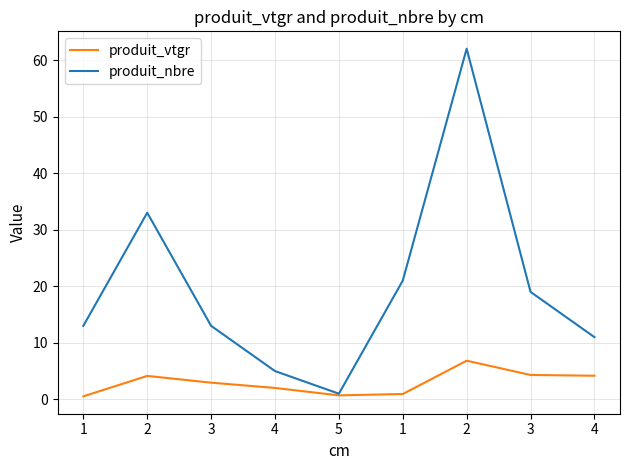

What is the difference between the second highest and minimum values in the produit_vtgr series?

3.8